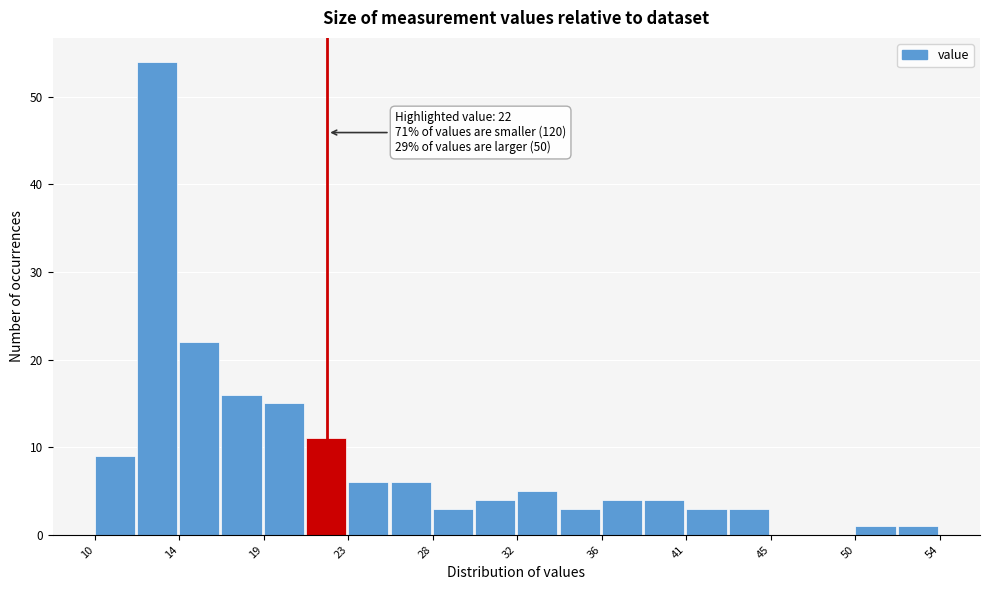

Which range on the x-axis has the tallest bar?

12.0 to 14.0